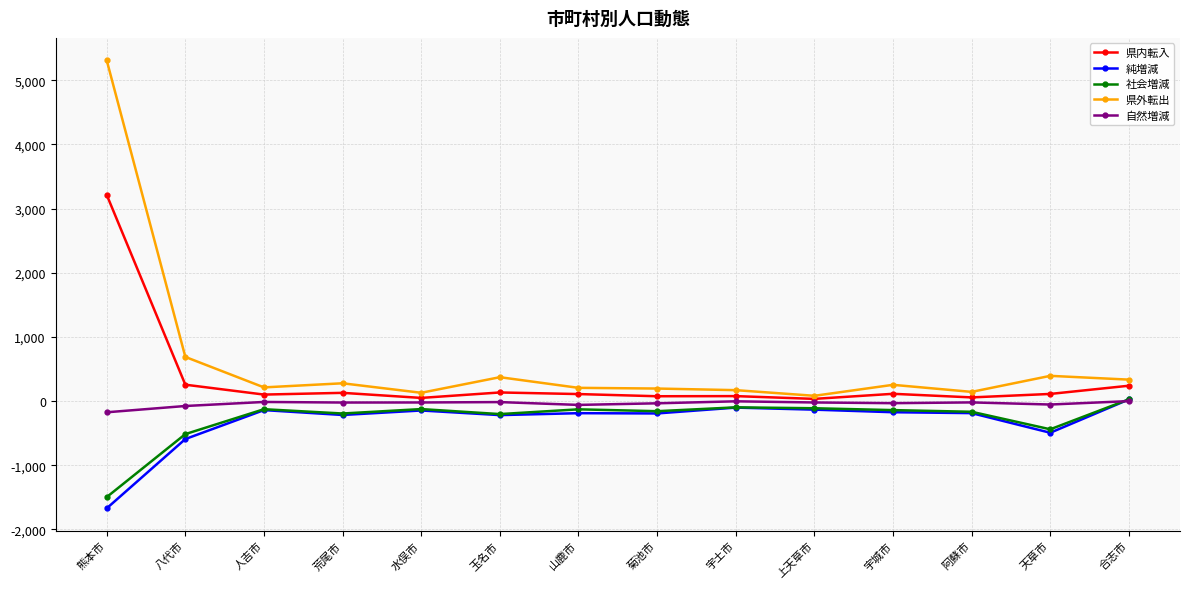

What is the label of the 13th point from the left?

天草市